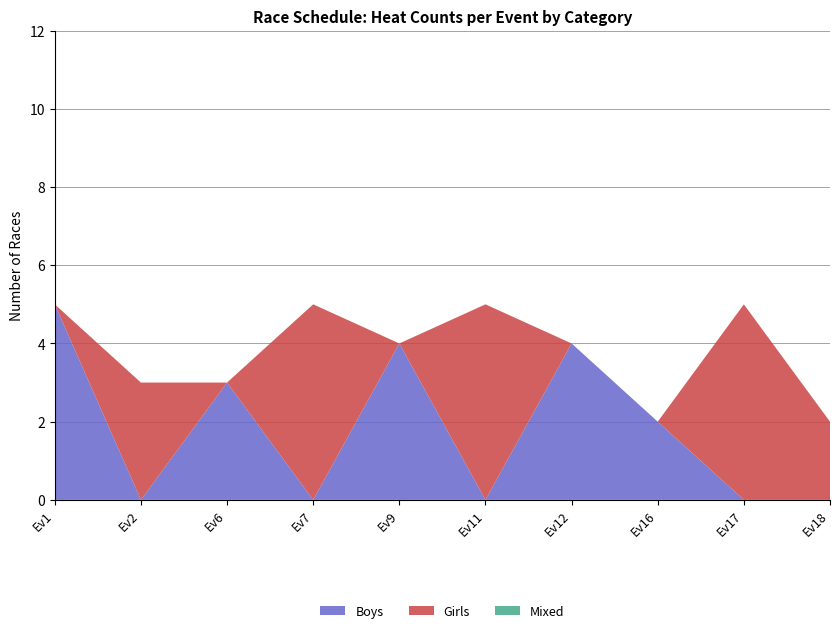

At which label does Boys reach its peak?

Ev1